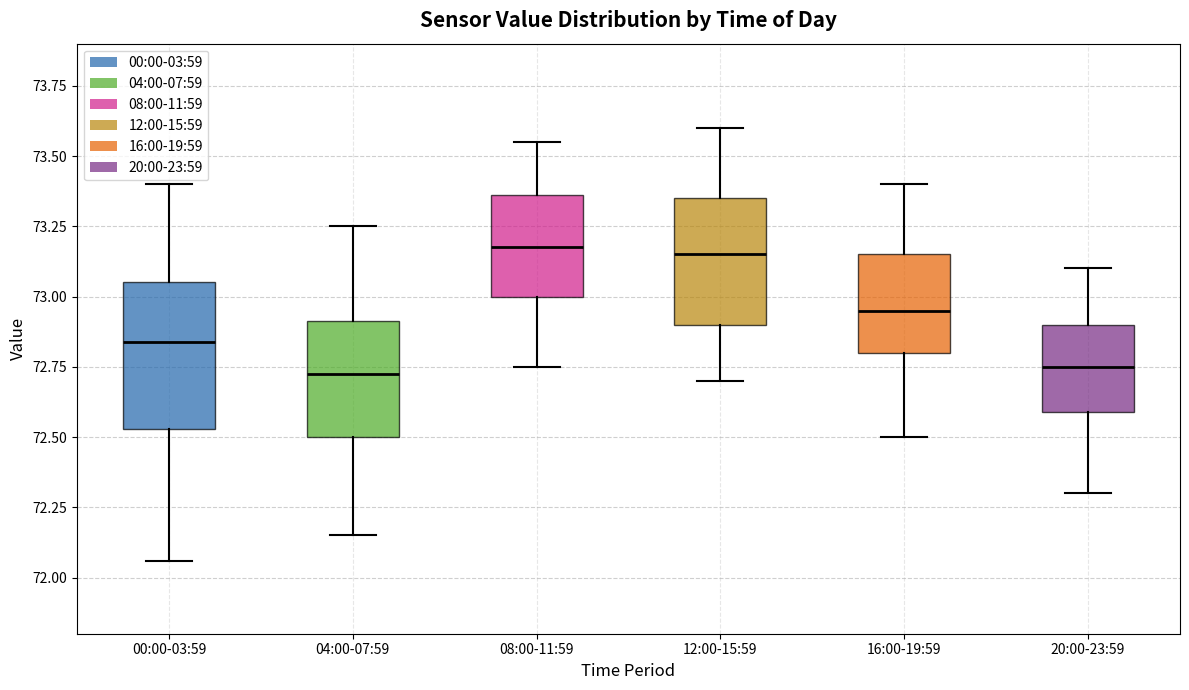

Which box is the tallest, from its lower edge to its upper edge?

00:00-03:59